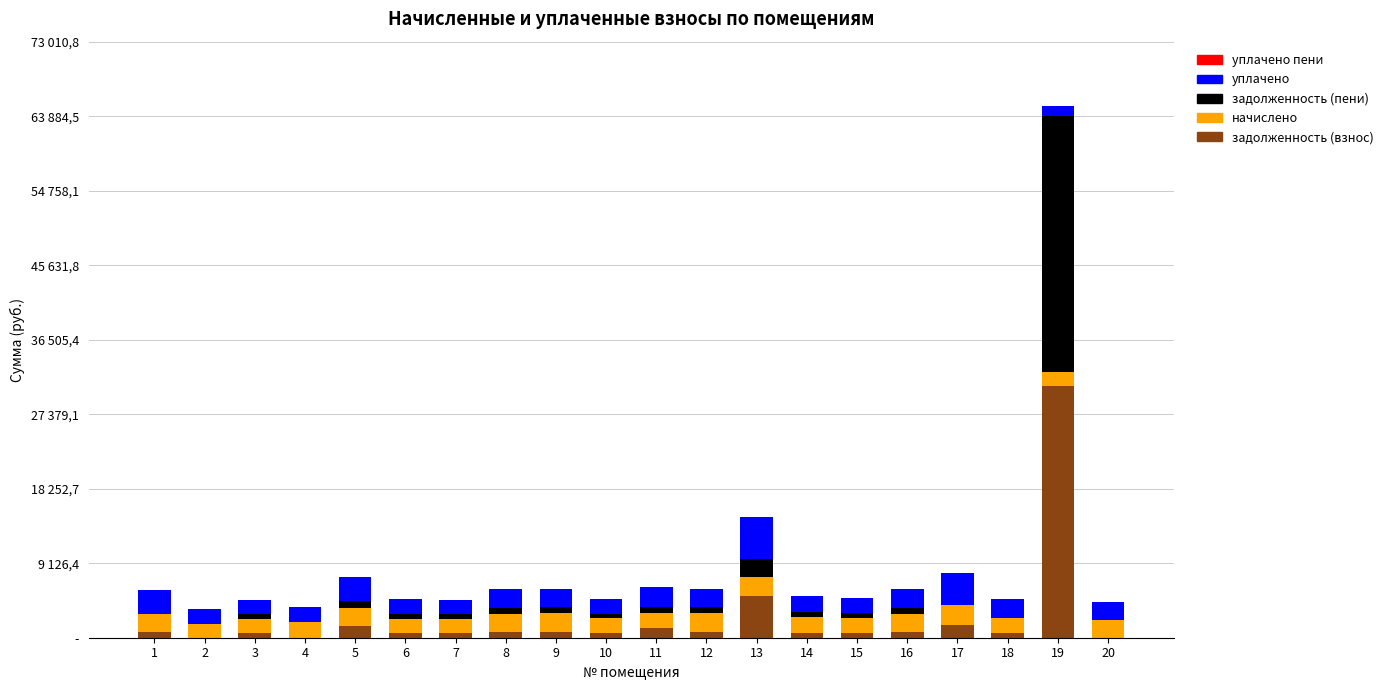

What is the average value of the начислено series?

1993.8